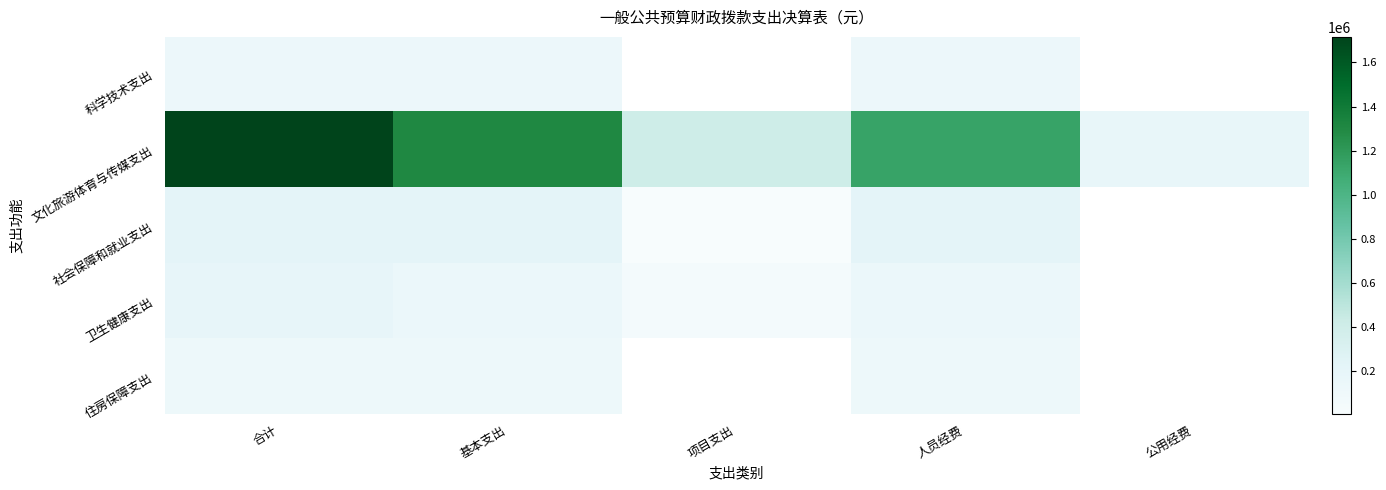

Count the number of categories in the chart.

5